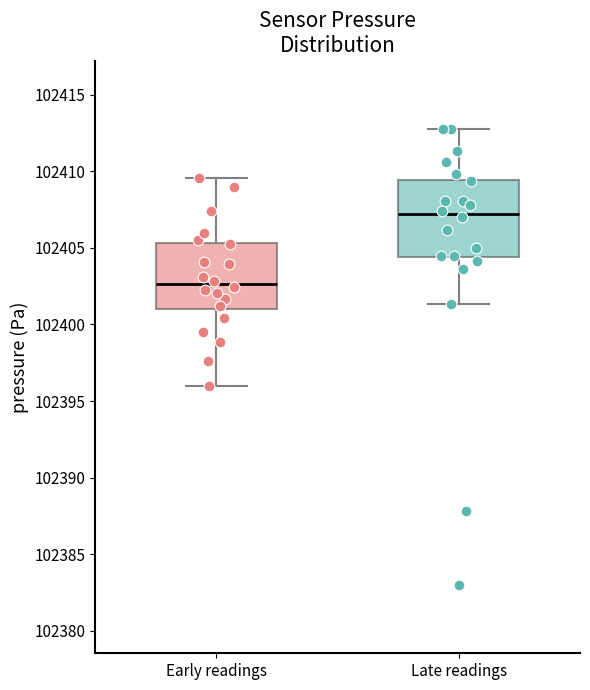

Reading left to right, read every box against the y-axis: the position of its median line, the range the box covers, and the ends of its whiskers. The values are not printed on the chart, so give them approximately, as read against the axis.

Early readings: median 102402.5, box 102401.0 to 102405.5, whiskers 102396.0 to 102409.5
Late readings: median 102407.0, box 102404.5 to 102409.5, whiskers 102401.5 to 102413.0